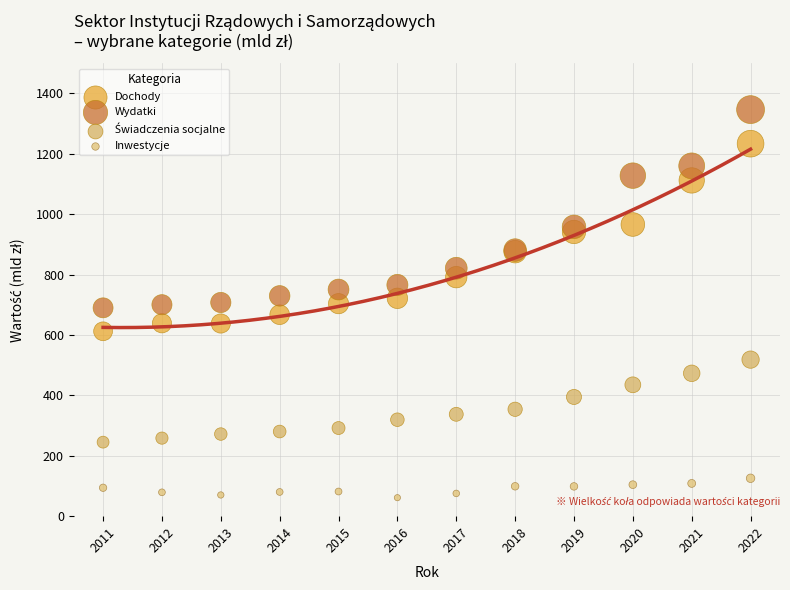

Which series reaches the minimum Y coordinate?

Inwestycje